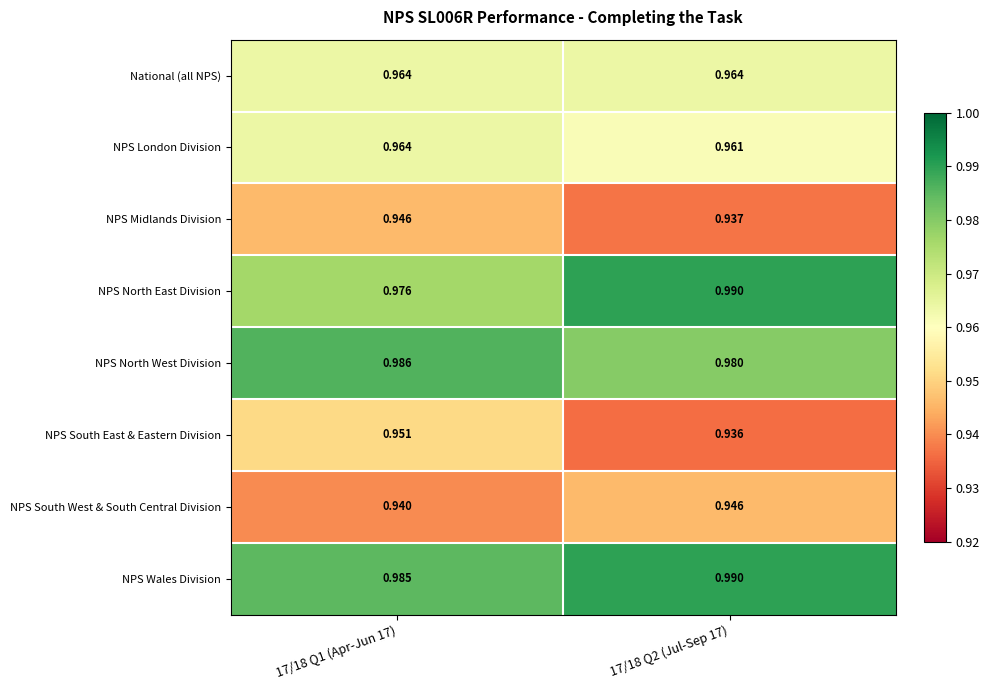

How many series are shown in this chart?

8